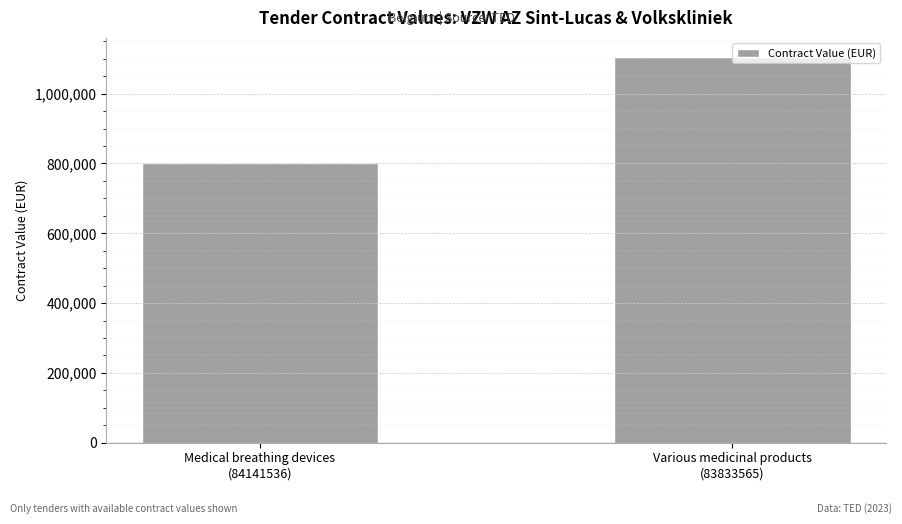

What is the difference between the values at Various medicinal products
(83833565) and Medical breathing devices
(84141536)?

304997